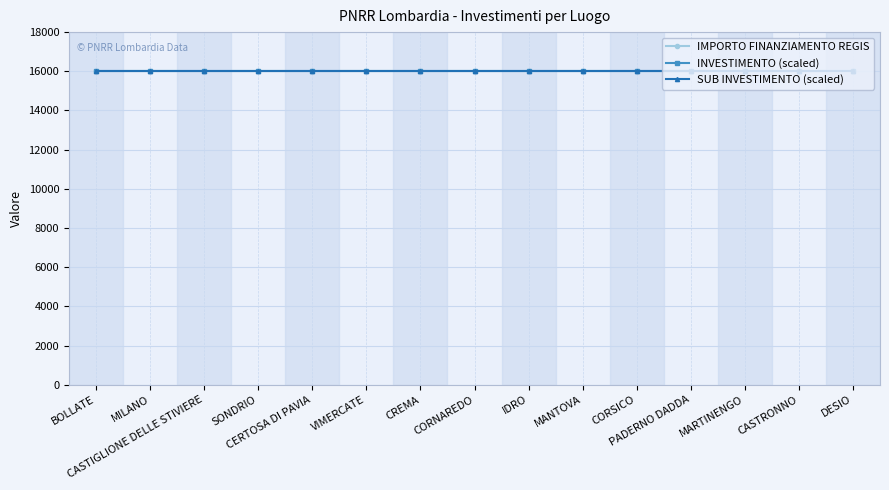

True or false: INVESTIMENTO and SUB INVESTIMENTO intersect in this chart.

False